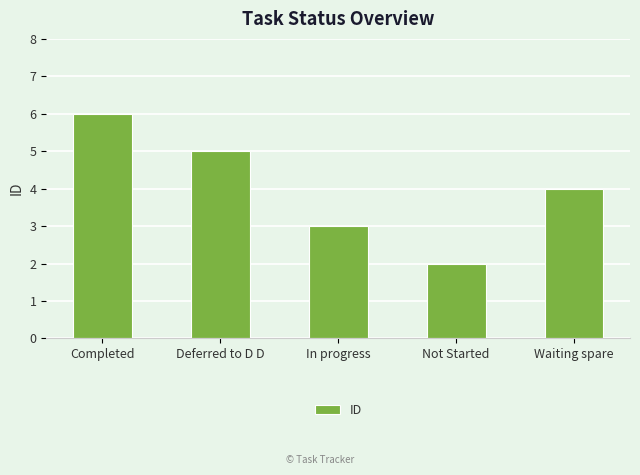

Which label corresponds to the smallest value in the chart?

Not Started